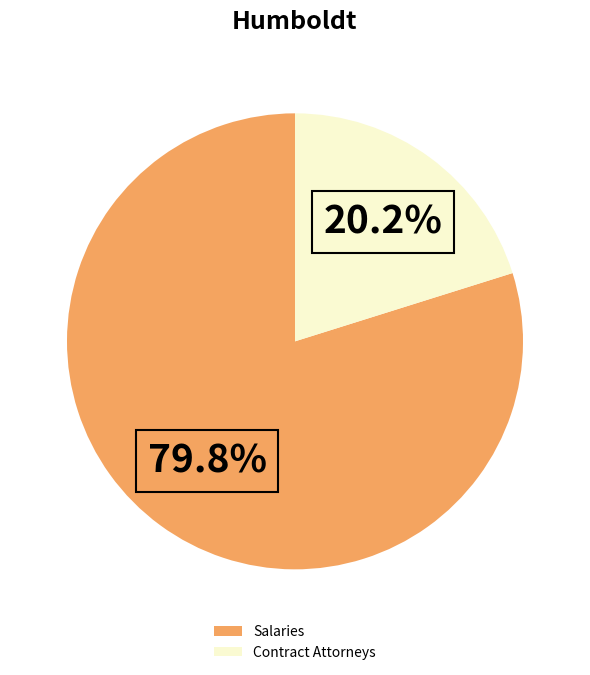

Count the number of slices in the pie.

2